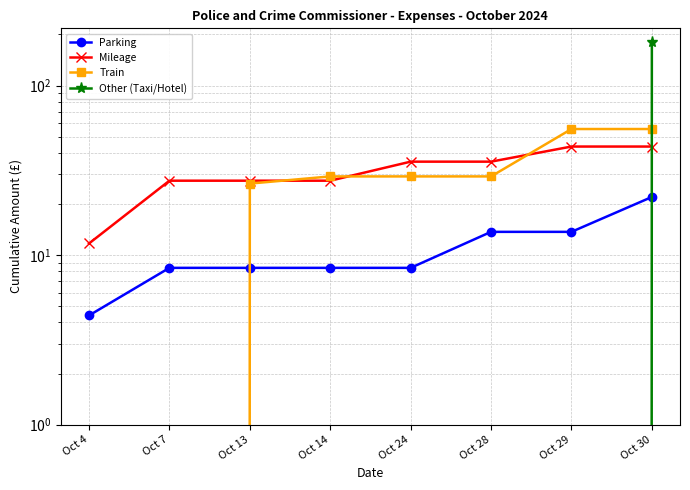

True or false: Parking and Train intersect in this chart.

True